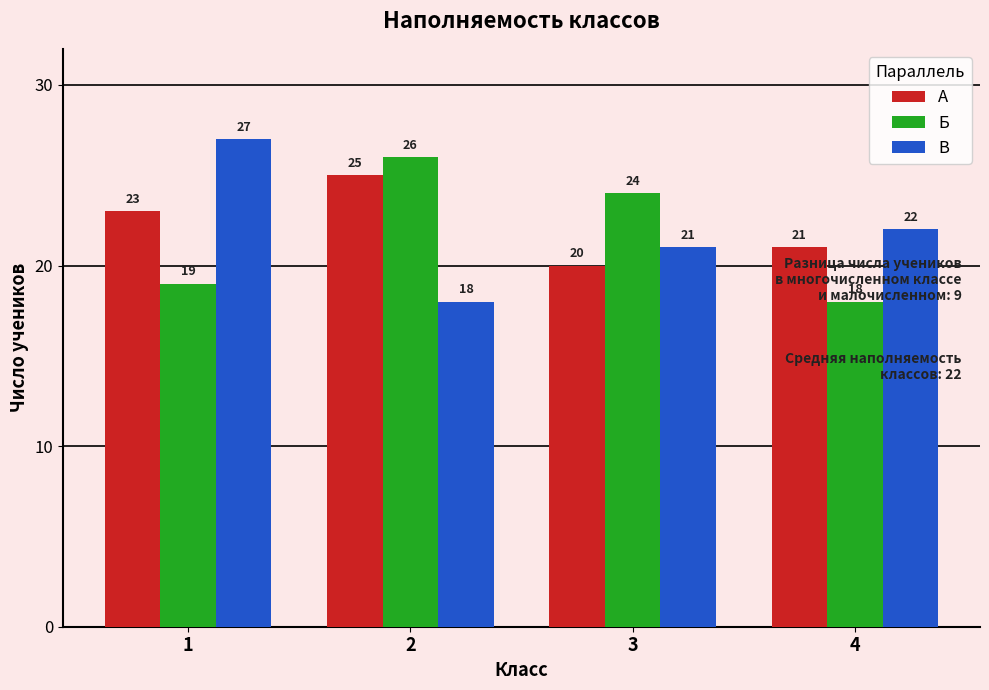

Reading left to right, list all the values displayed in this chart.

А: 1=23	2=25	3=20	4=21
Б: 1=19	2=26	3=24	4=18
В: 1=27	2=18	3=21	4=22